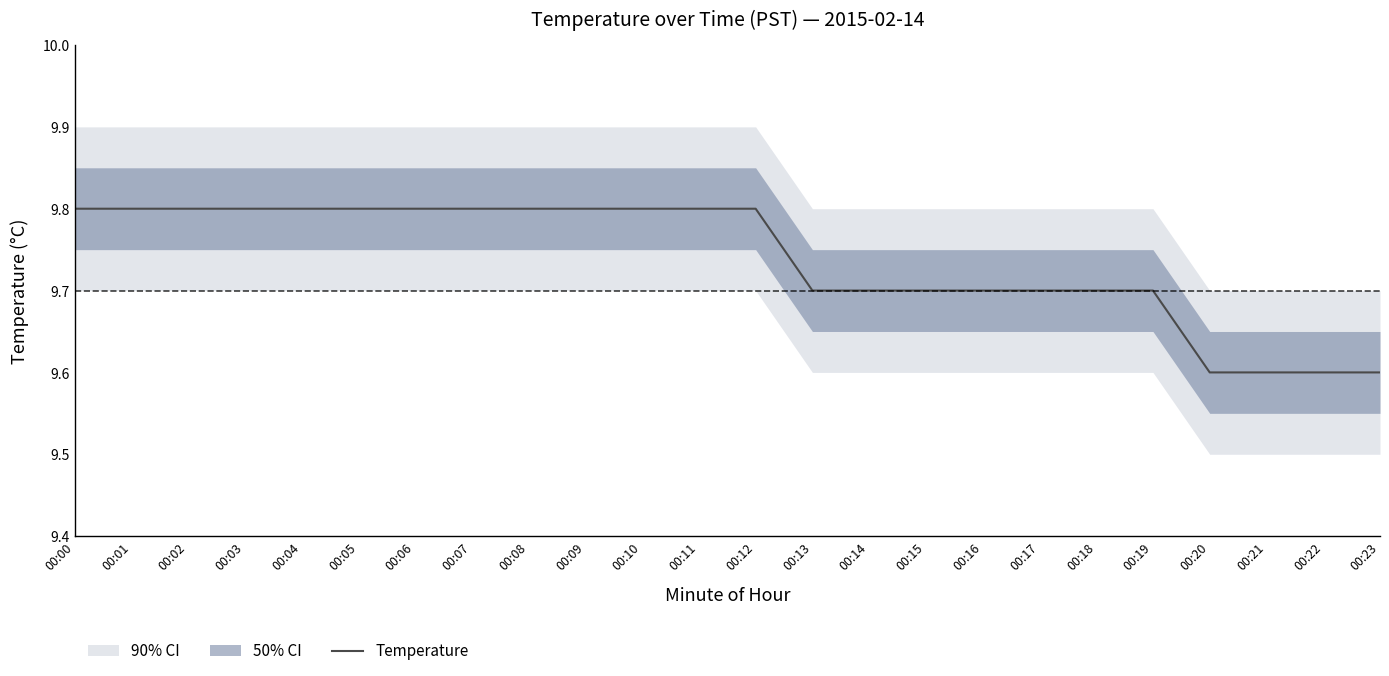

What is the maximum value shown in the chart?

9.8